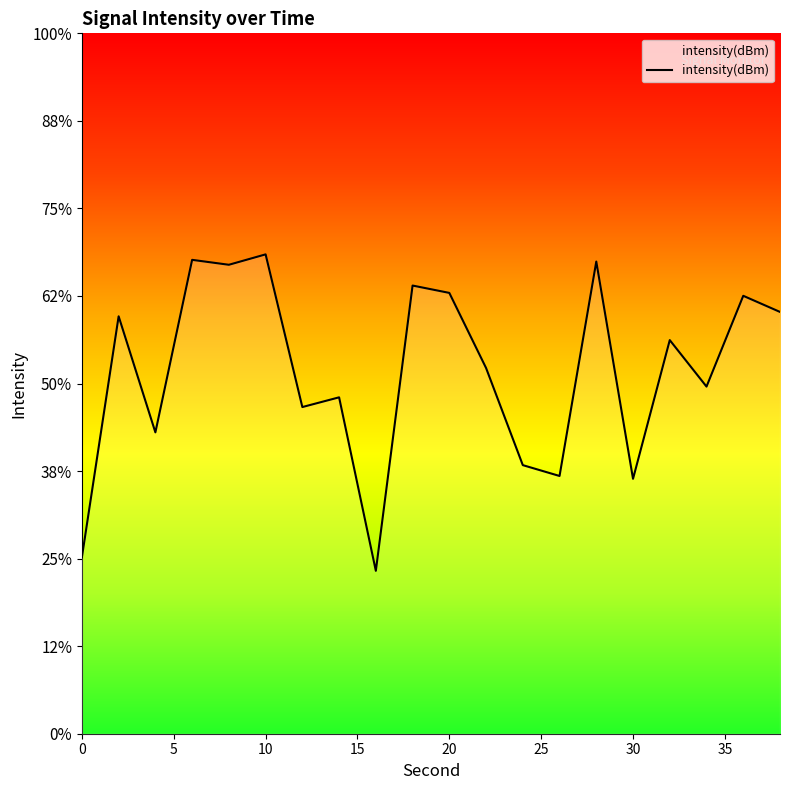

Rank the categories by value from highest to lowest.

10, 6, 28, 8, 18, 20, 36, 38, 2, 32, 22, 34, 14, 12, 4, 24, 26, 30, 0, 16